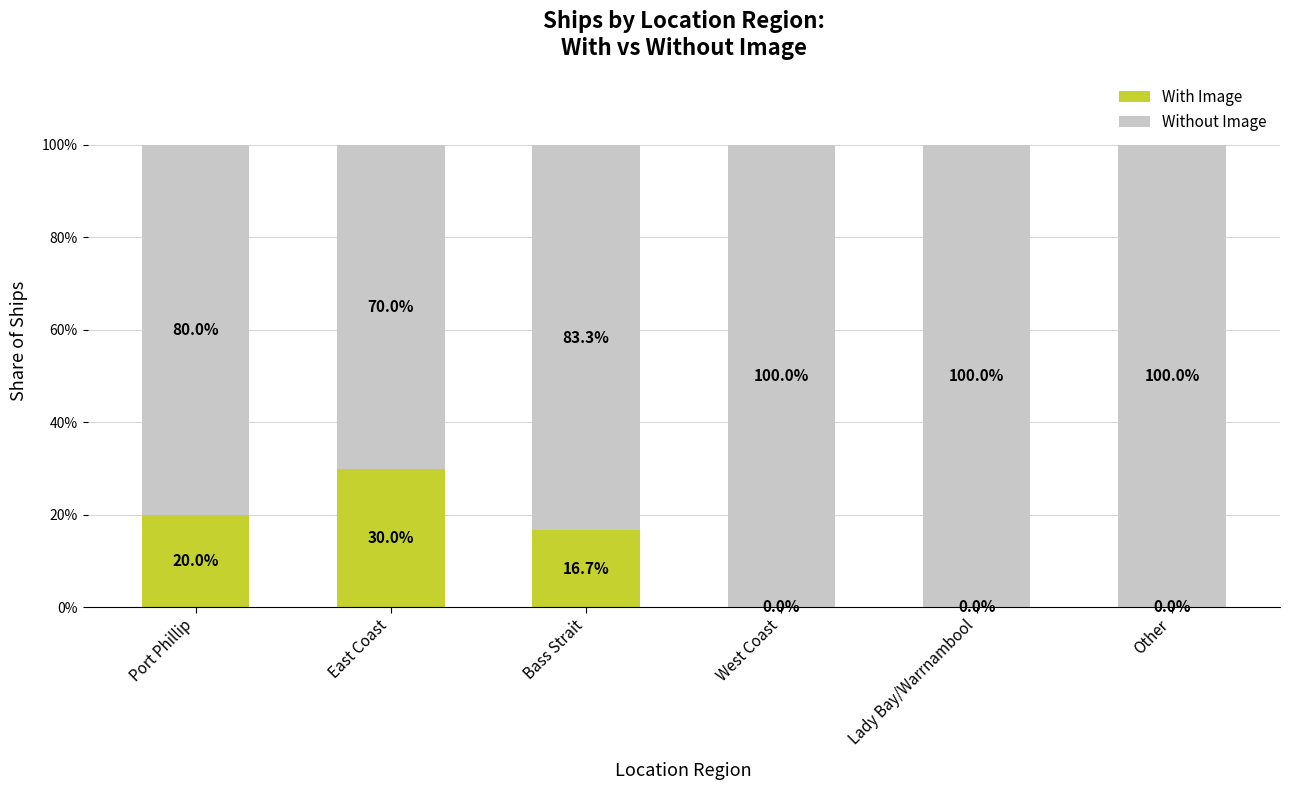

Does the chart contain stacked bars?

Yes